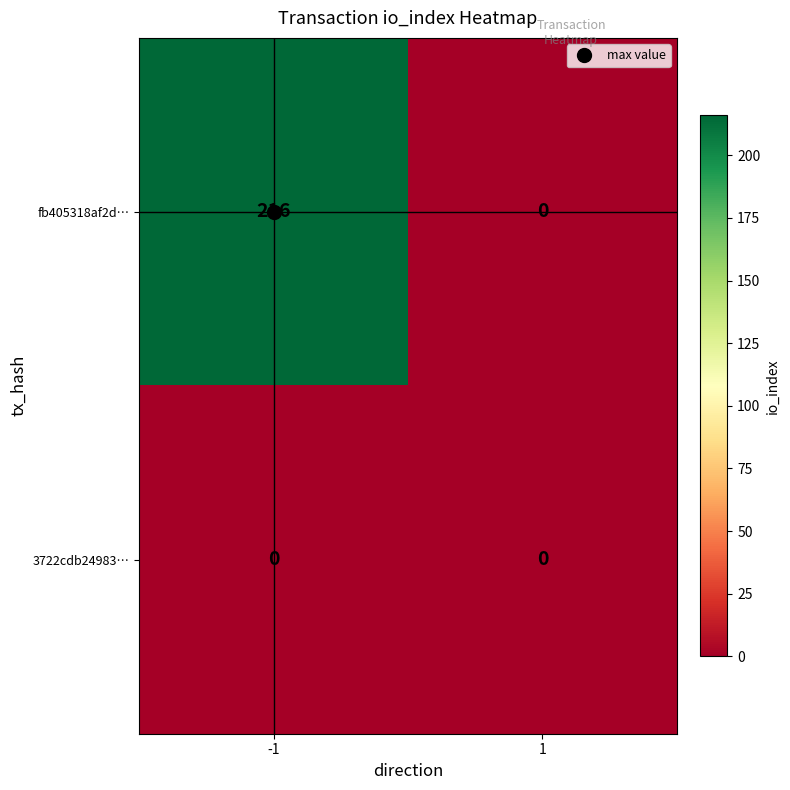

What is the maximum value shown in the chart?

216